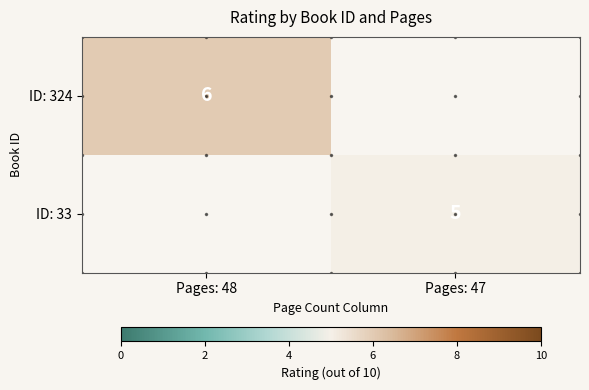

True or false: ID: 33 has a value of 3 at Pages: 47.

False